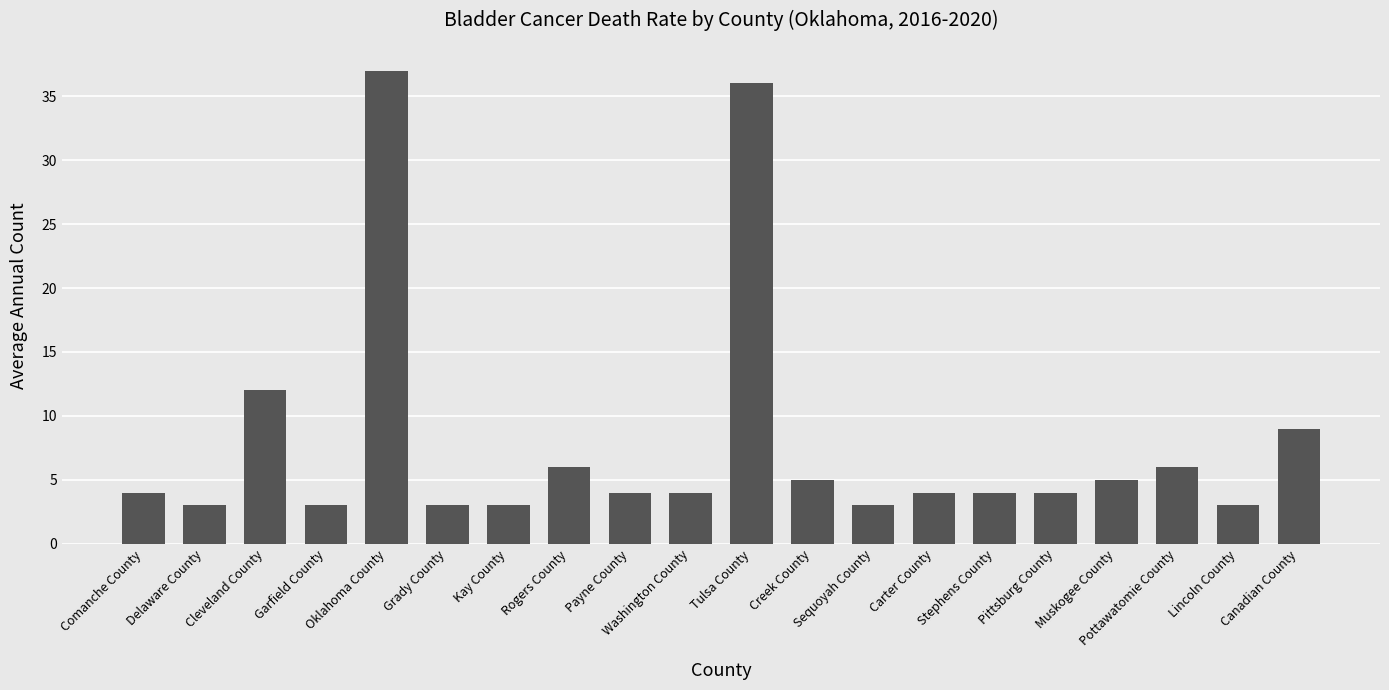

What is the average value?

8